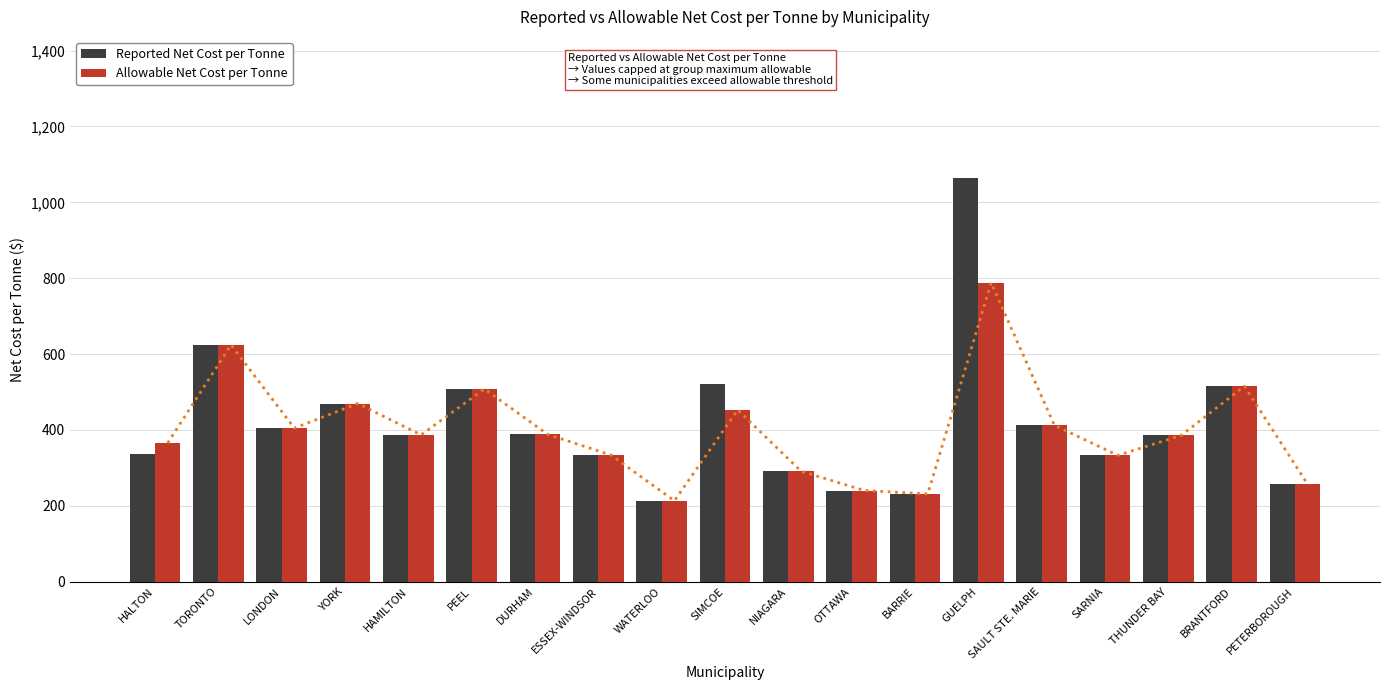

Rank the series at YORK from lowest to highest value.

Reported Net Cost per Tonne, Allowable Net Cost per Tonne